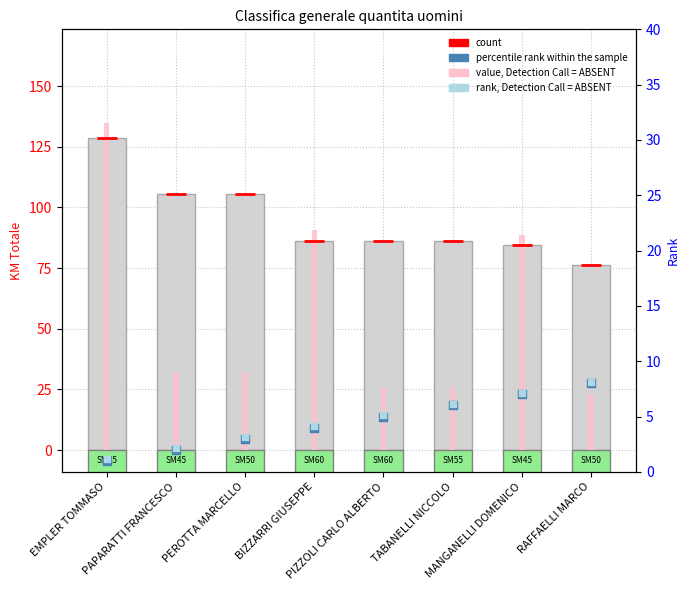

What are all the series names shown in the legend?

value, Detection Call = ABSENT, count, percentile rank within the sample, rank, Detection Call = ABSENT